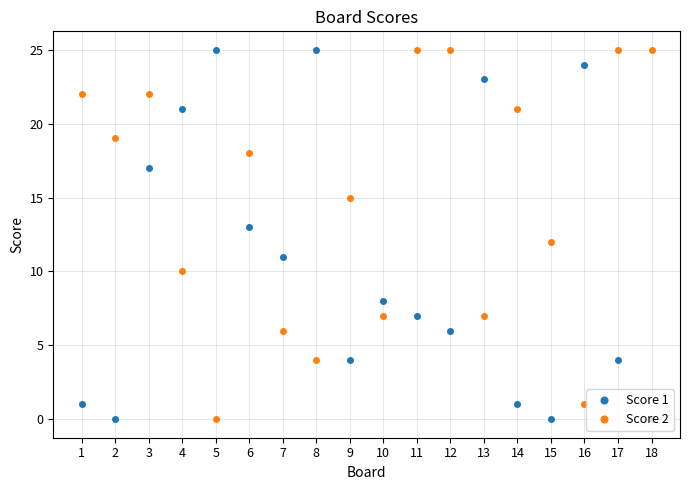

At 11, list the series in order from largest to smallest.

Score 2, Score 1